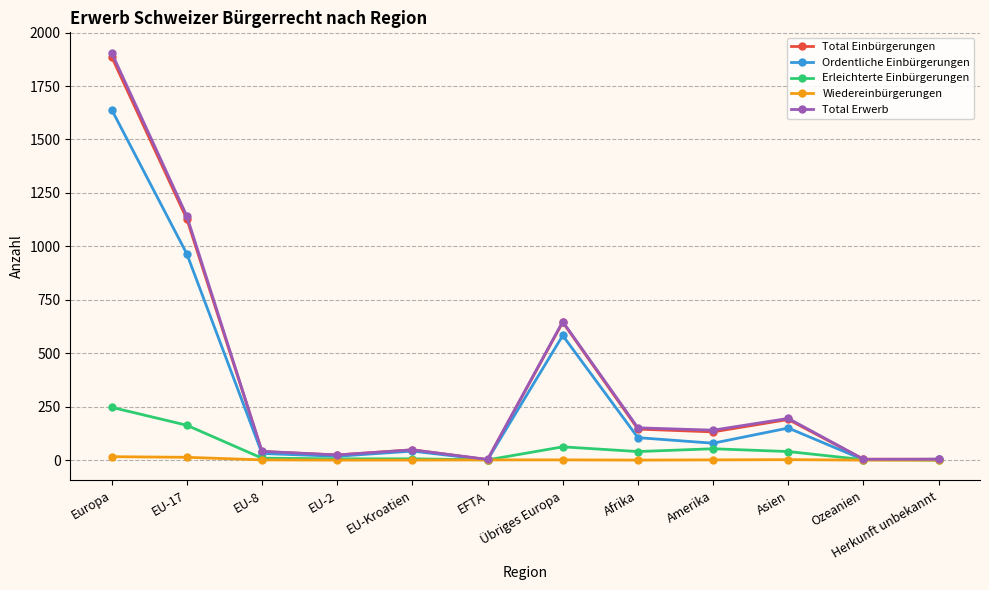

How many data points in Total Erwerb are less than 140?

6